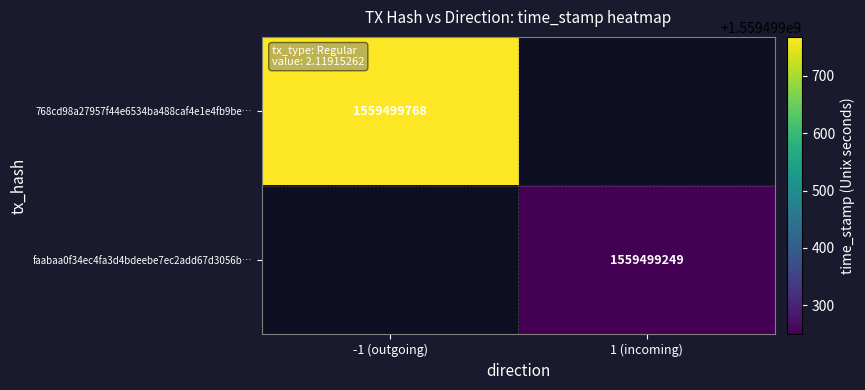

What is the spread (max minus min) of values at direction?

2